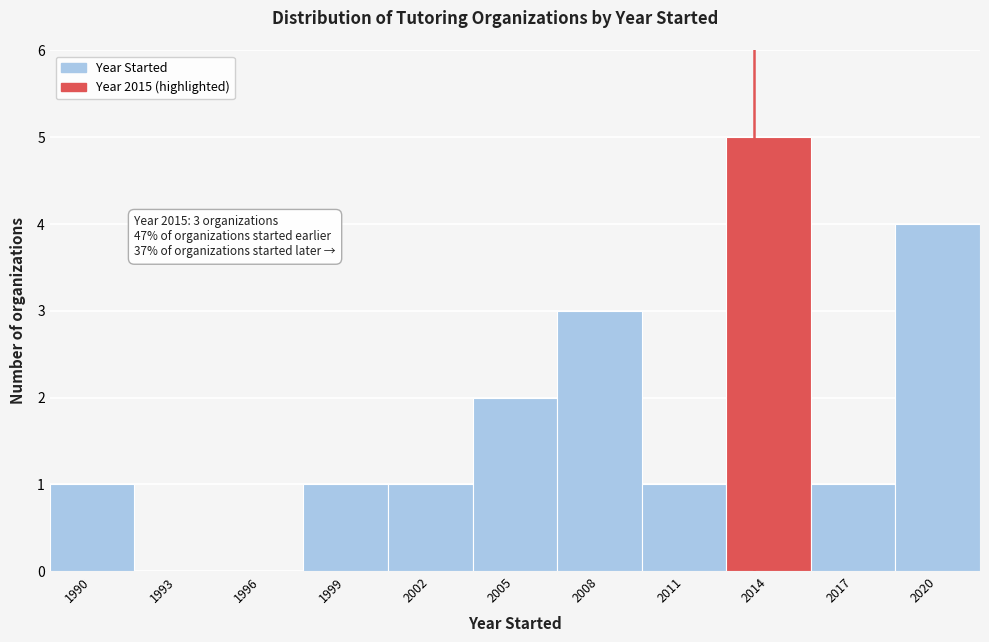

Reading left to right, transcribe all the data shown in this chart.

1990=1	1993=0	1996=0	1999=1	2002=1	2005=2	2008=3	2011=1	2014=5	2017=1	2020=4